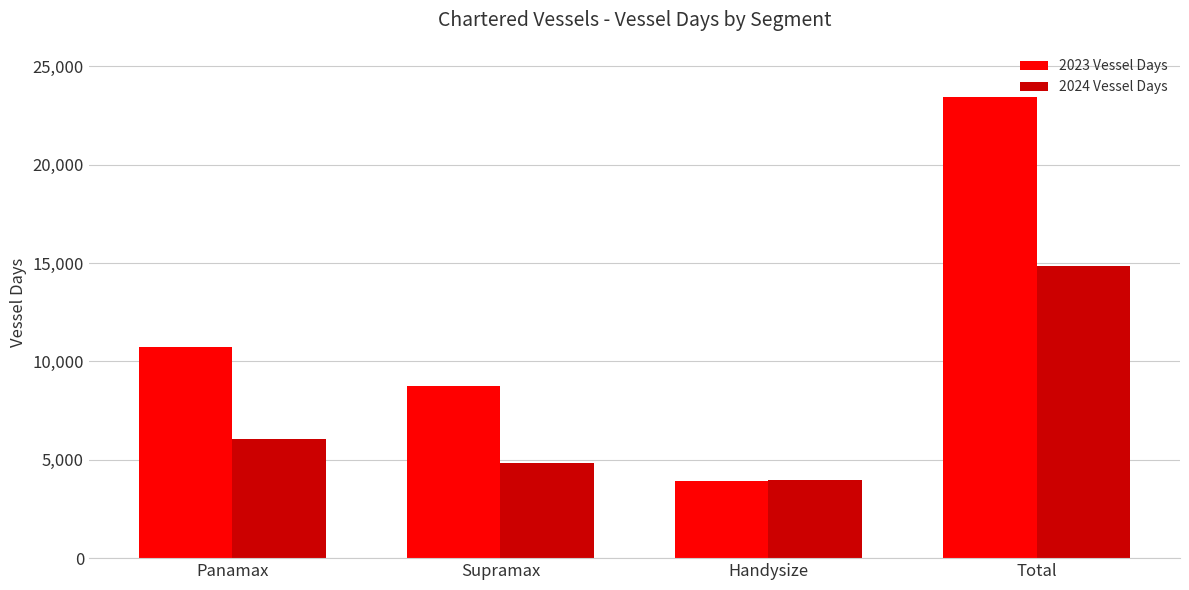

At which label does 2024 Vessel Days reach its peak?

Total